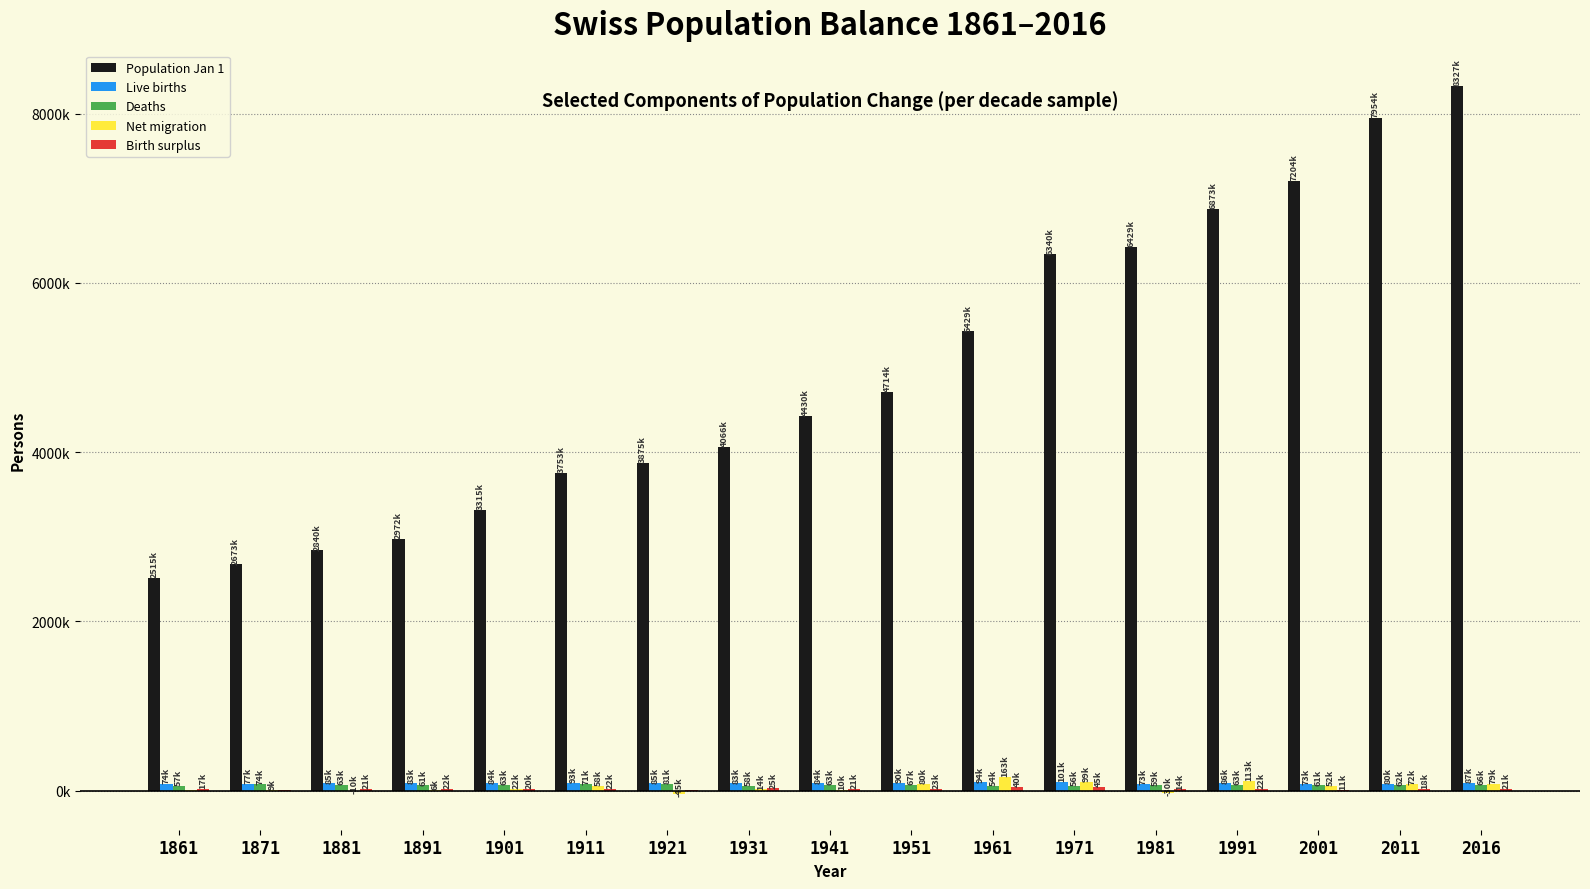

Read the Birth surplus value at 1871, to the nearest 100.

3600